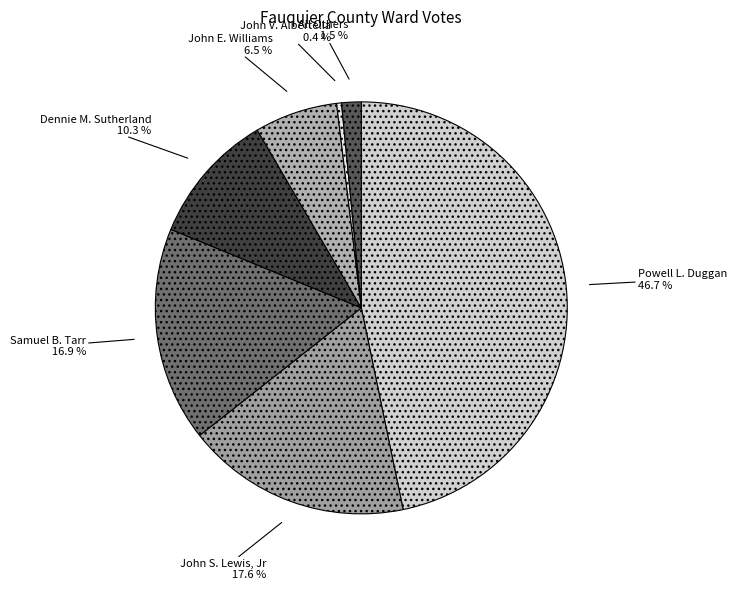

Between Powell L. Duggan and John V. Albertella, which is larger?

Powell L. Duggan